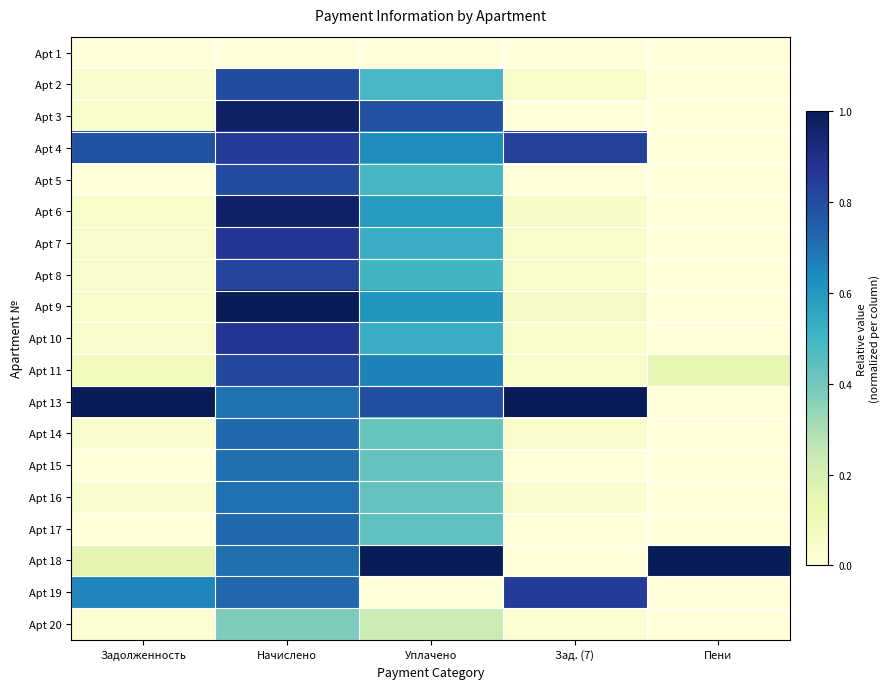

Between Задолженность and Уплачено, which is larger?

Задолженность